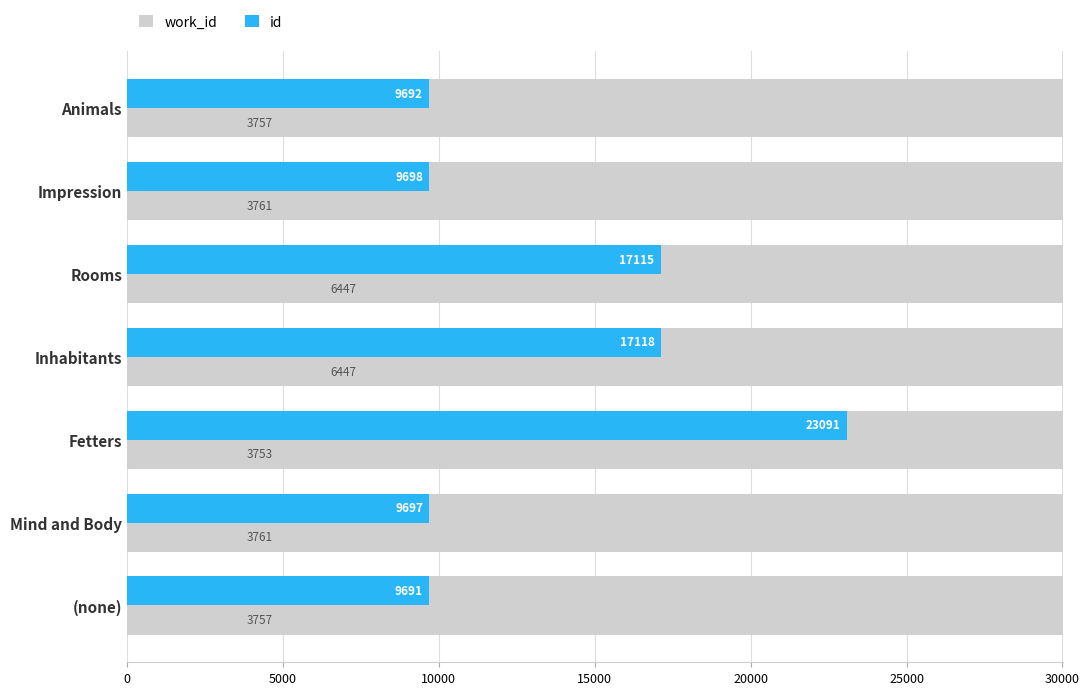

At how many categories does at least one series exceed 8212?

7